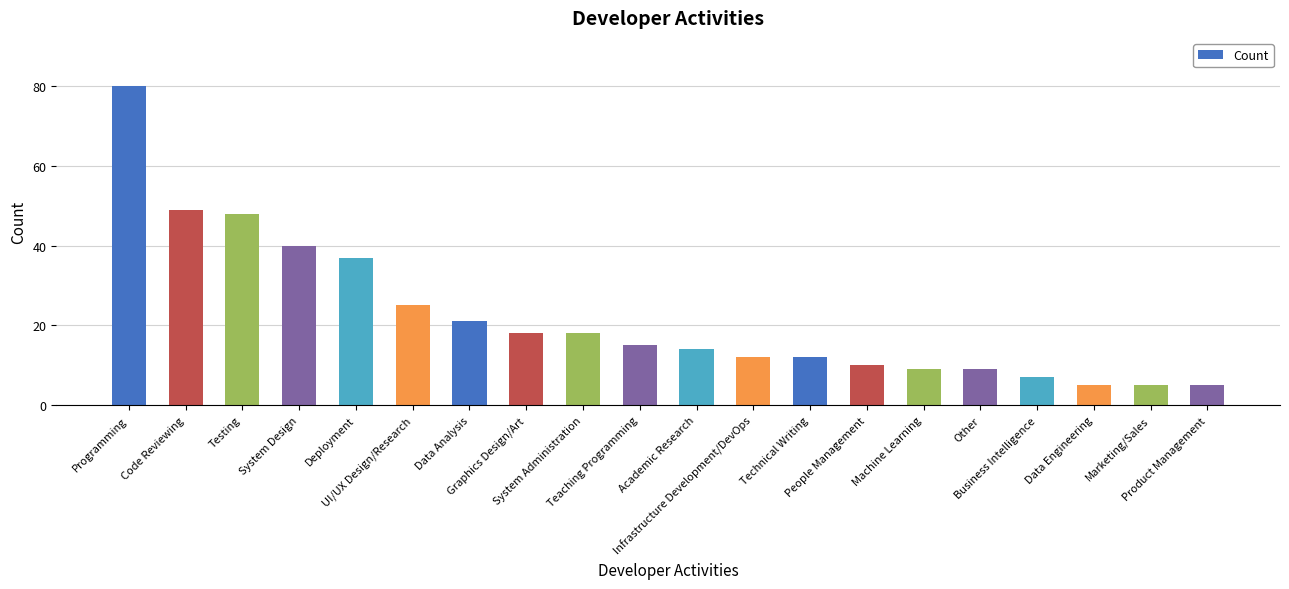

Where is the data nearest to the value 42?

System Design